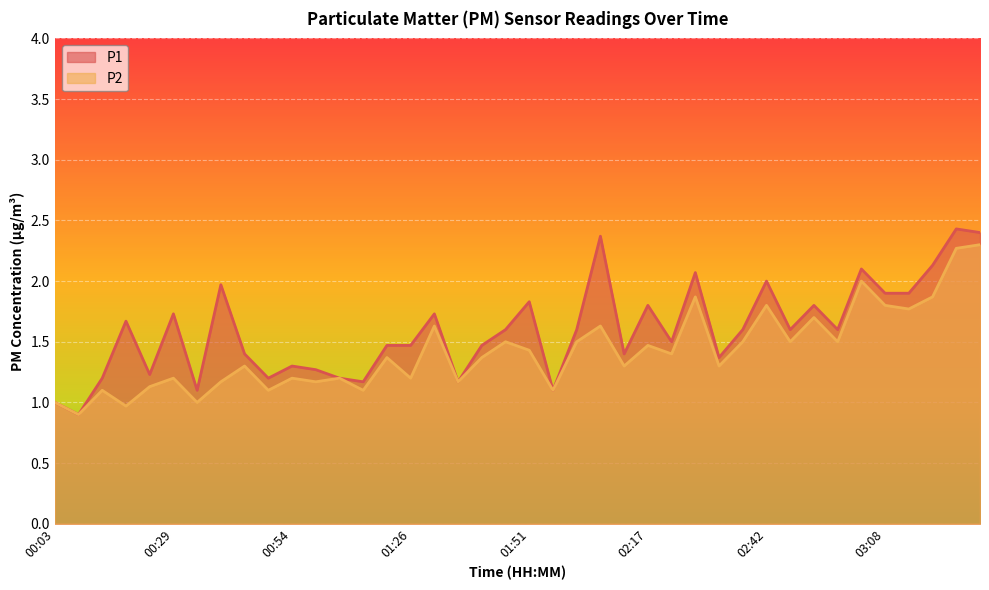

What is the sum of the P1 values at 00:34 and 03:13?

3.0